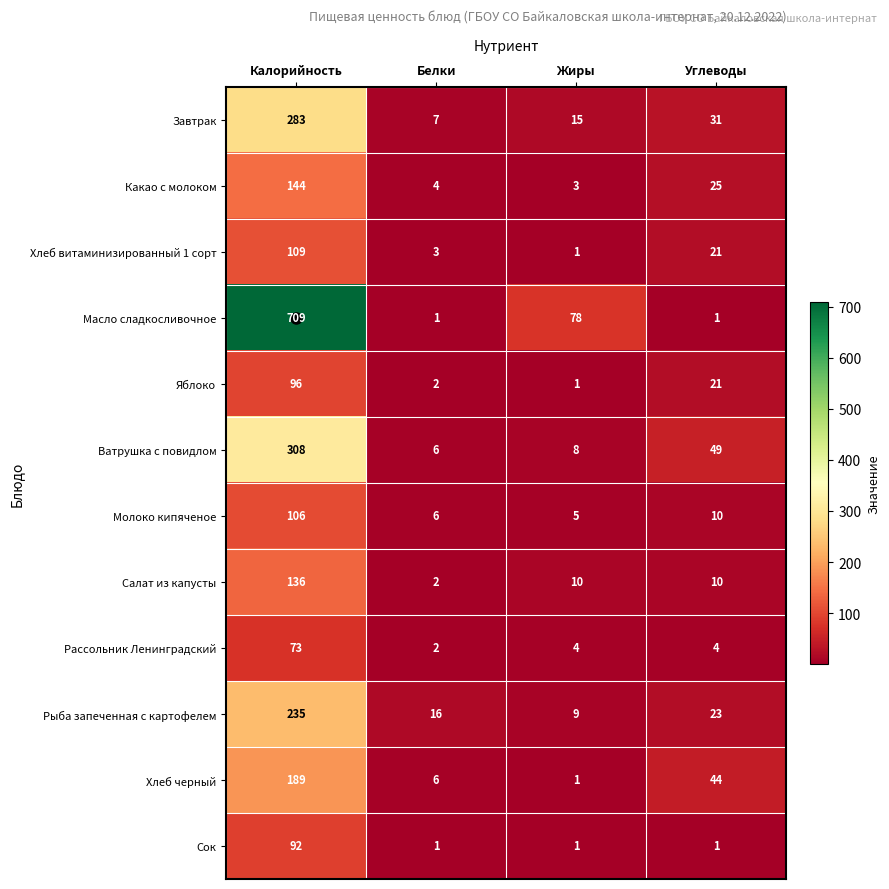

Rank the categories by Молоко кипяченое value from highest to lowest.

Калорийность, Углеводы, Белки, Жиры